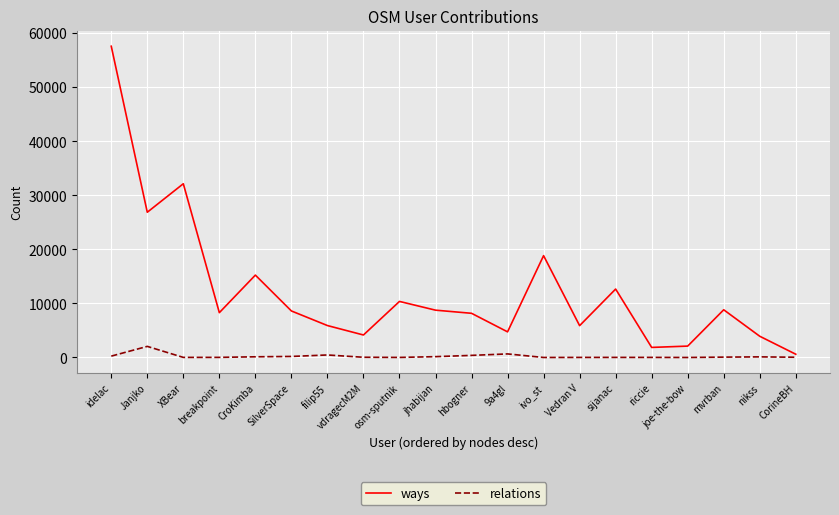

True or false: ways and relations cross at least once.

False